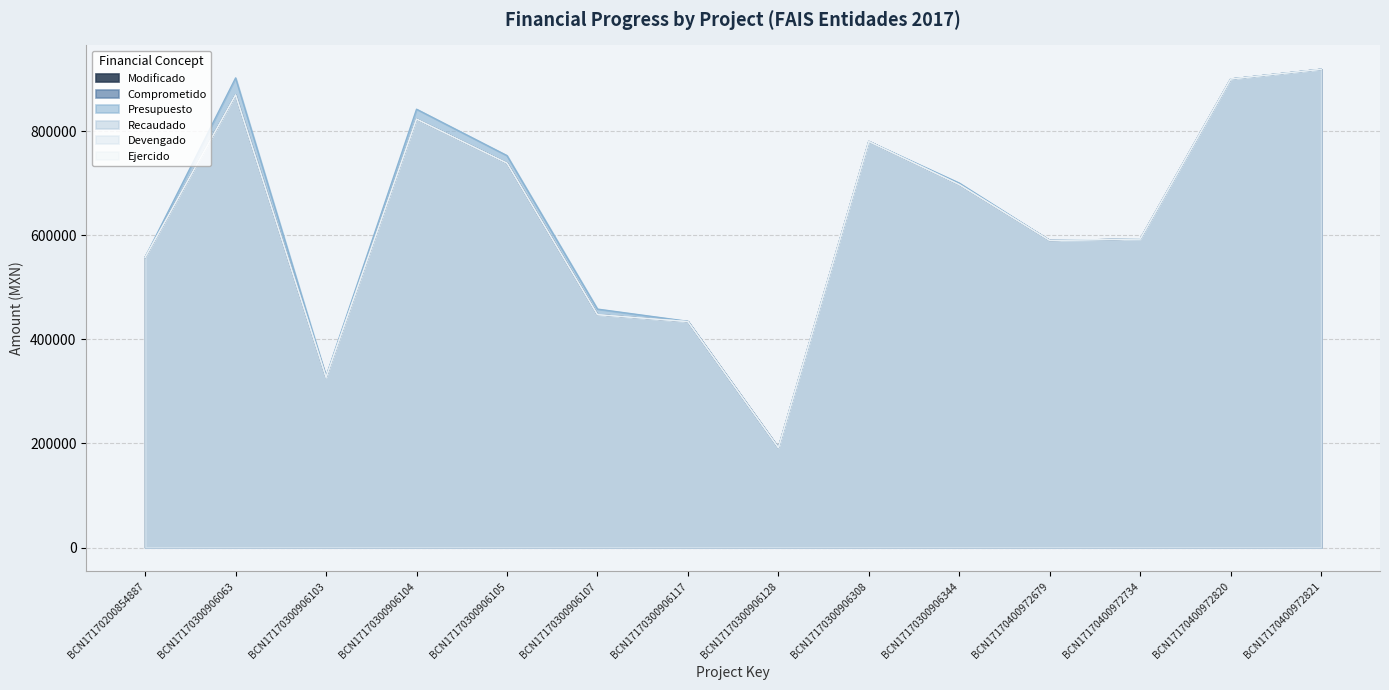

True or false: Comprometido and Modificado cross at least once.

False